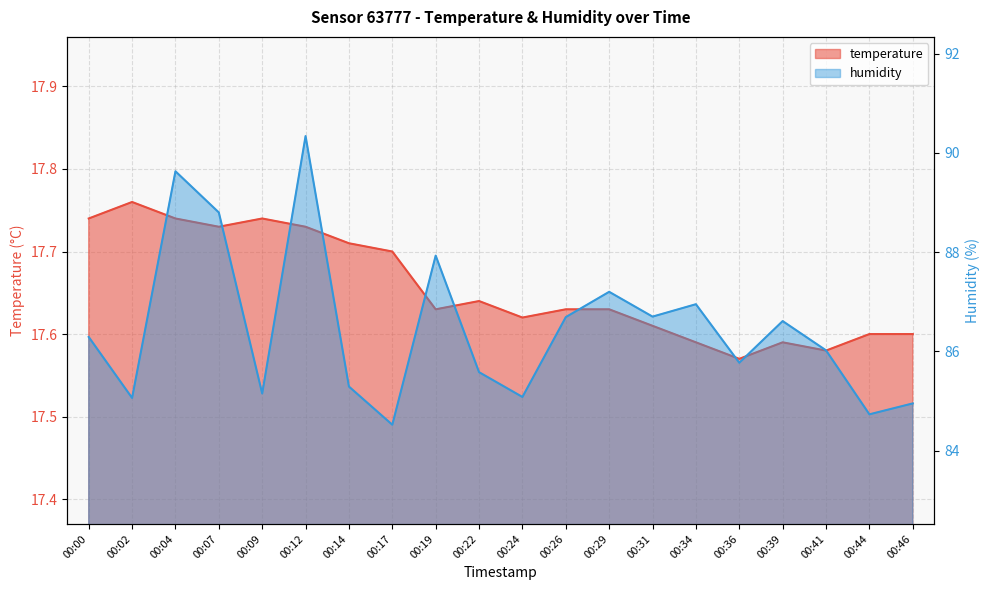

What is the total value across all series at 00:29?

104.8